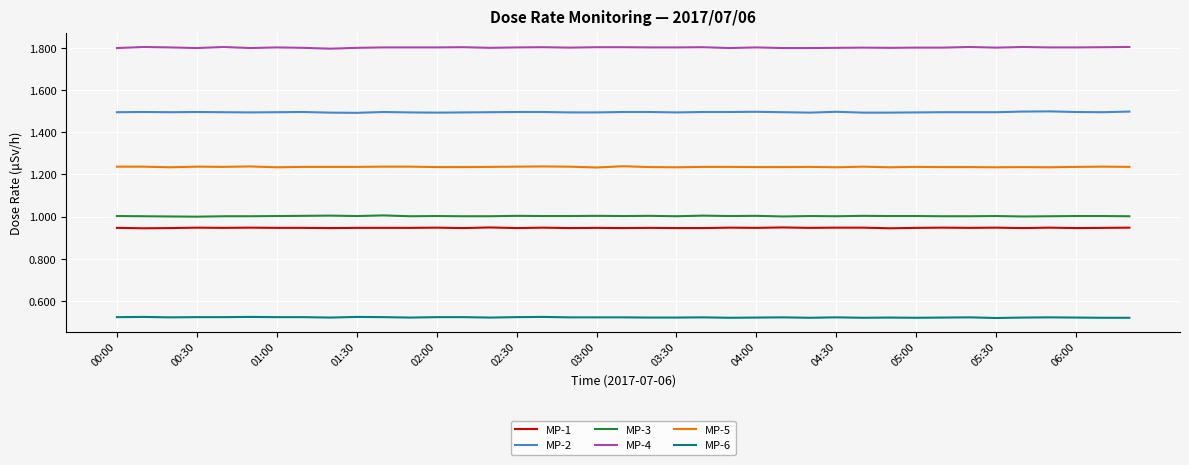

Which series has the largest total across all categories?

MP-4